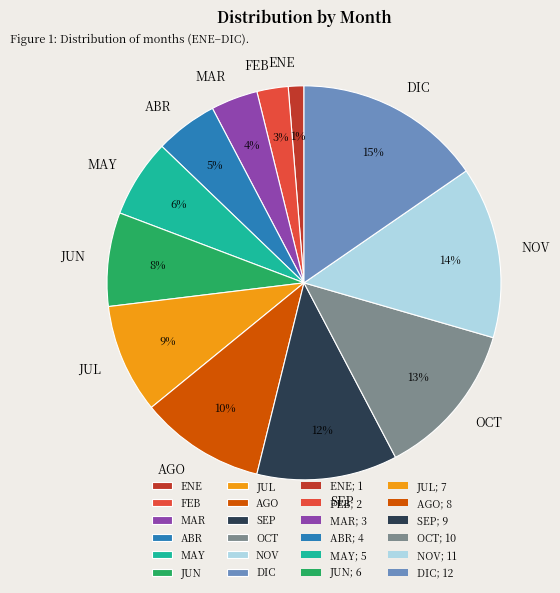

Which slice is the largest?

DIC